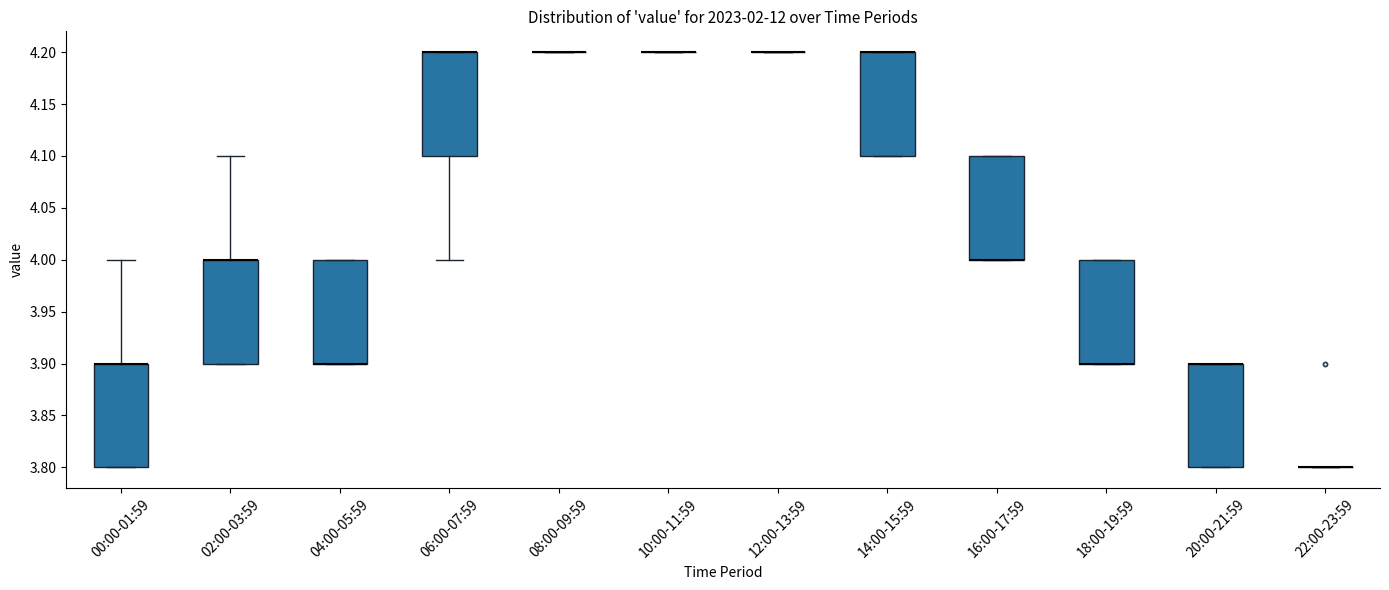

Where is the upper edge of the box for 14:00-15:59 on the y-axis? The values are not printed on the chart, so give them approximately, as read against the axis.

4.2